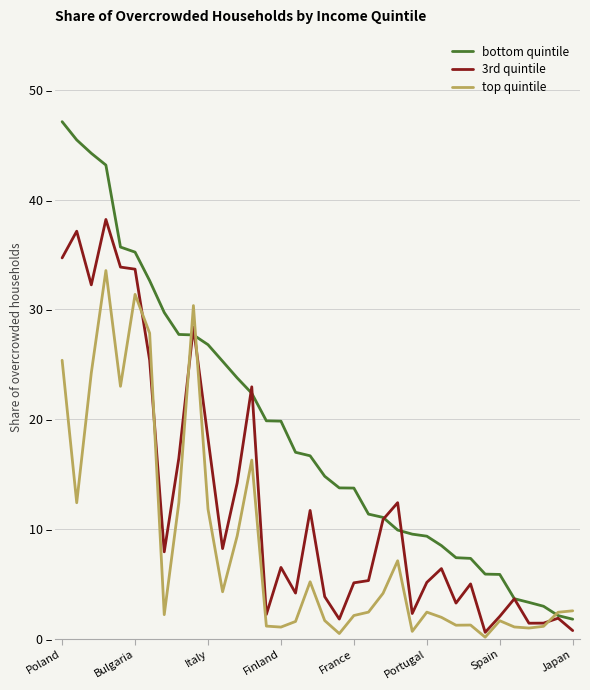

Does the chart display data point markers on the line(s)?

No